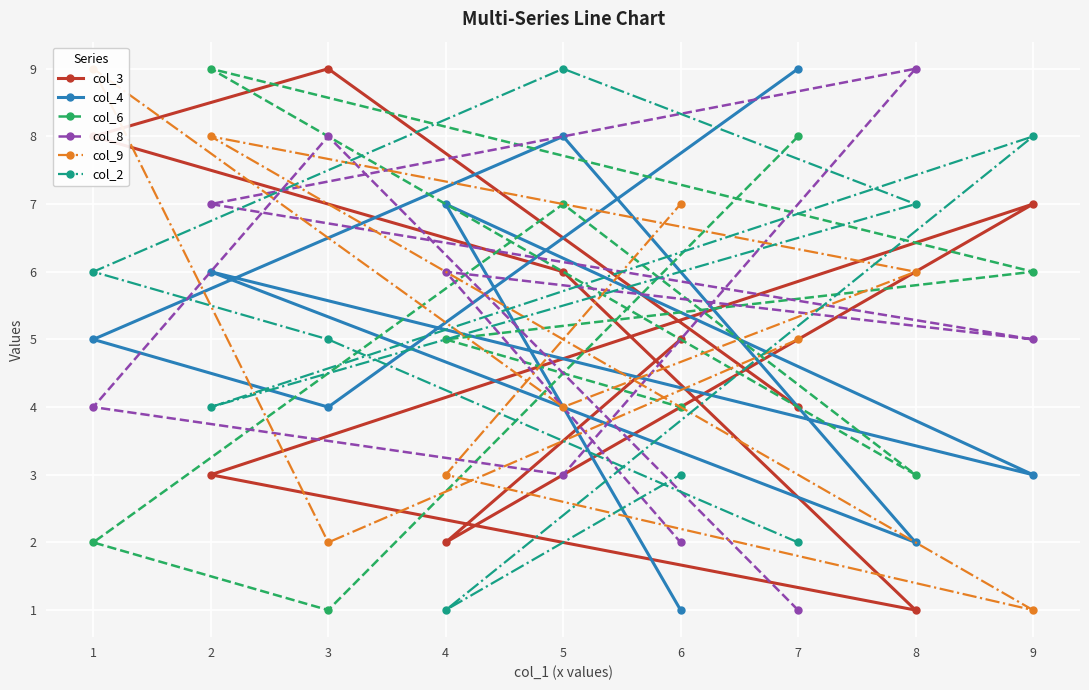

Where does the col_3 series first go above 5?

1